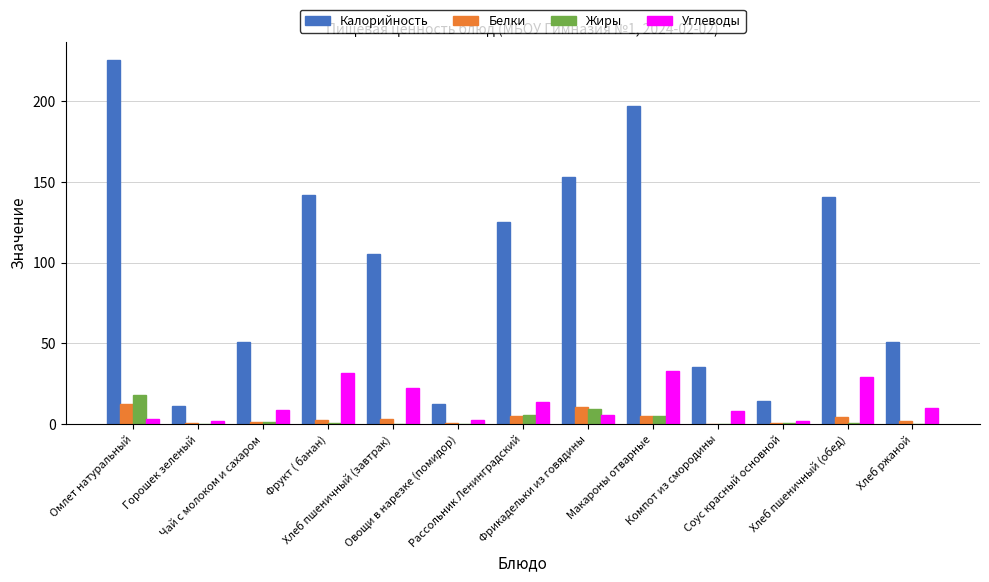

What are all the series names shown in the legend?

Калорийность, Белки, Жиры, Углеводы